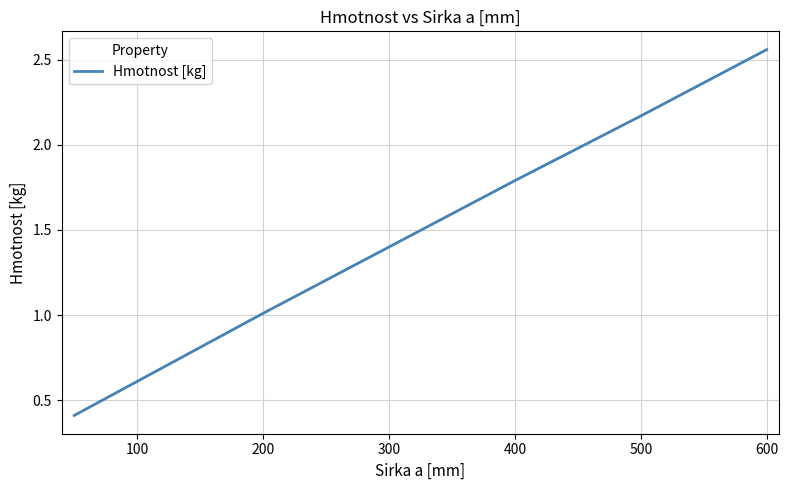

True or false: the data has more than 1 interior local peaks.

False